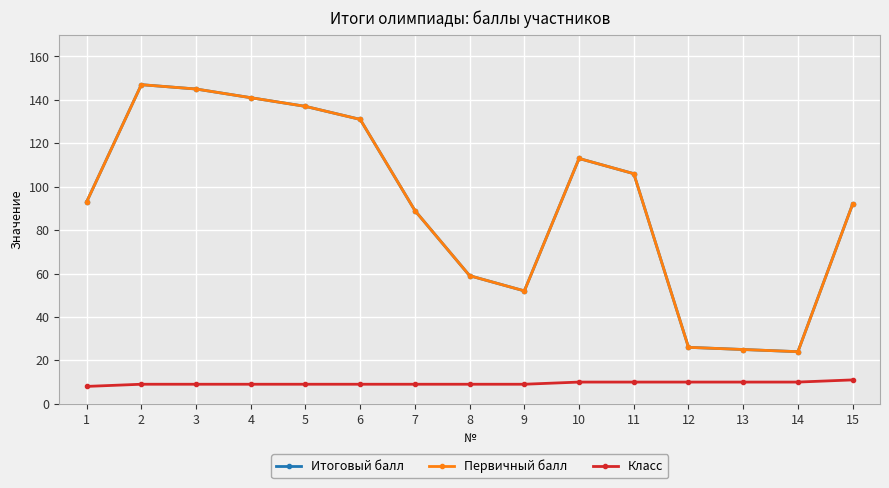

What is the total value across all series at 7?

187